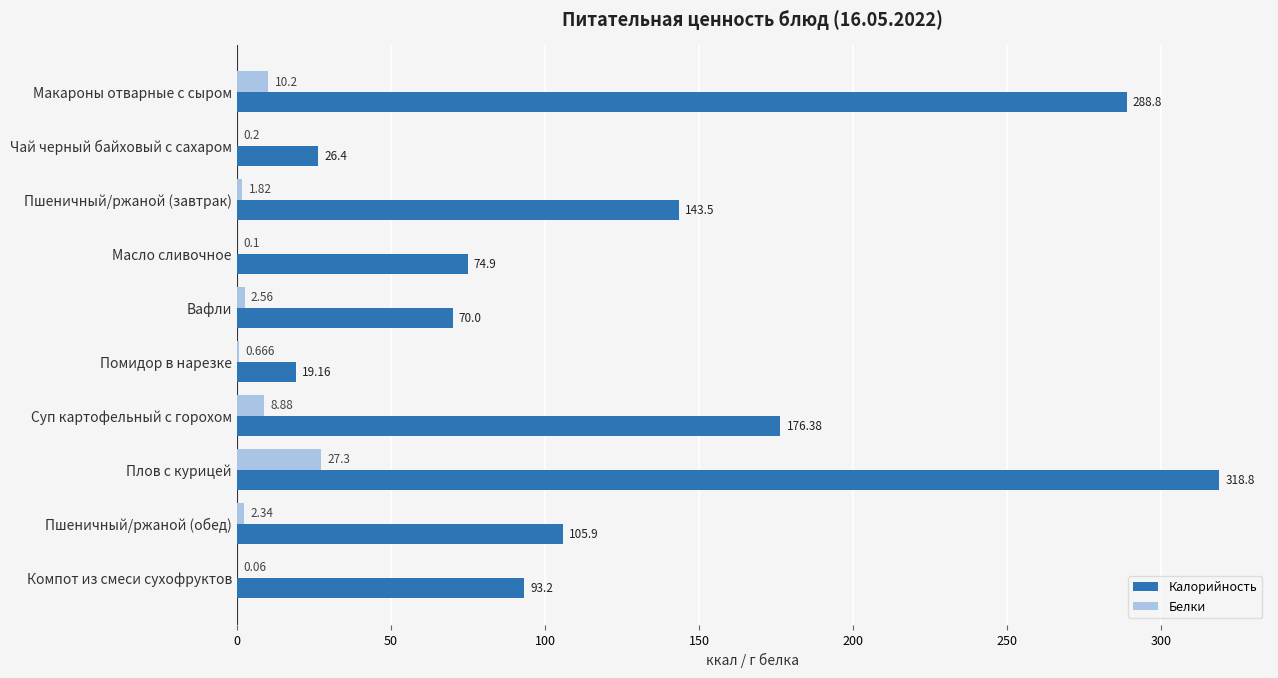

At which category is the sum across all series the highest?

Плов с курицей